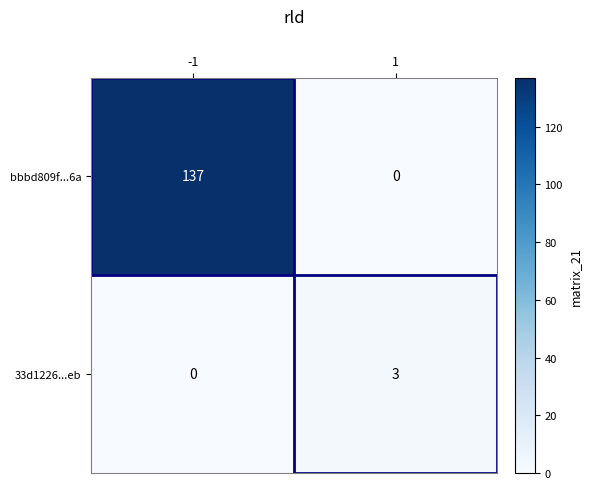

Between -1 and 1, which series saw the biggest shift?

bbbd809f...6a